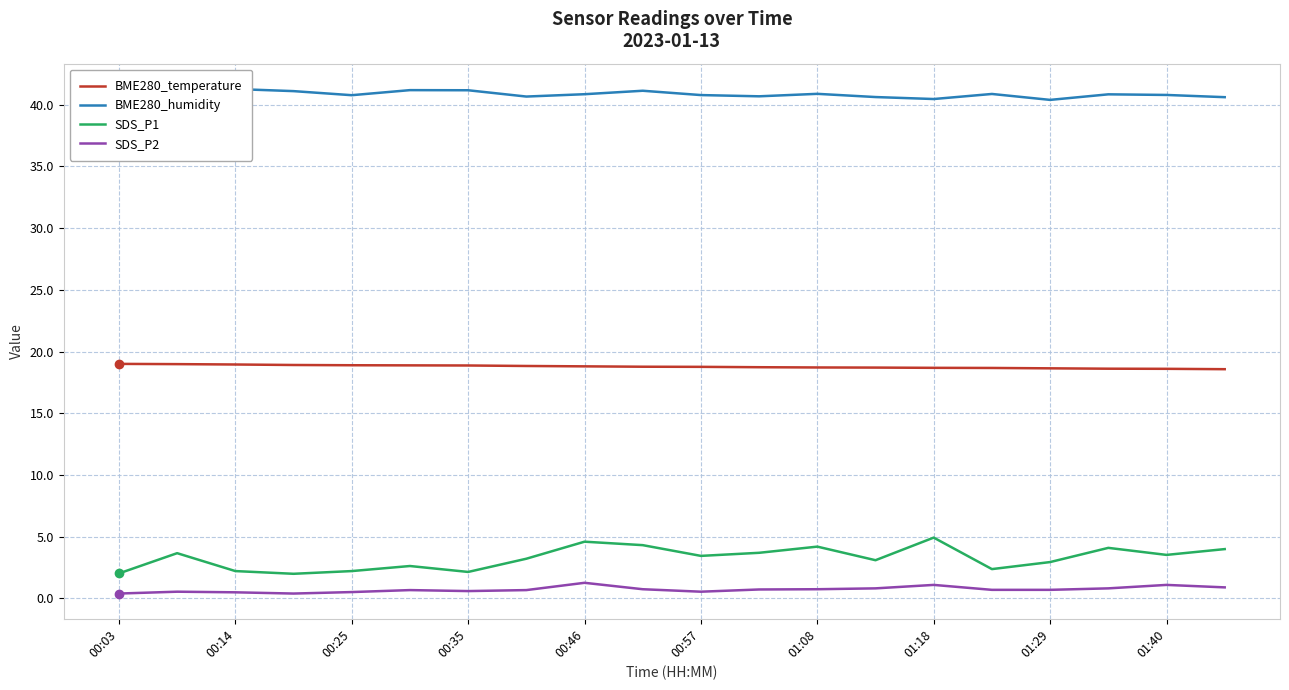

True or false: SDS_P1 and SDS_P2 cross at least once.

False